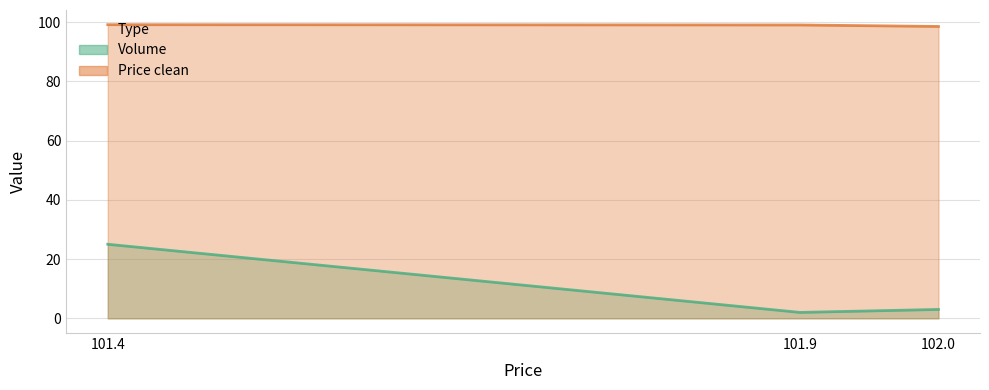

What is the label of the 3rd point from the right?

101.4